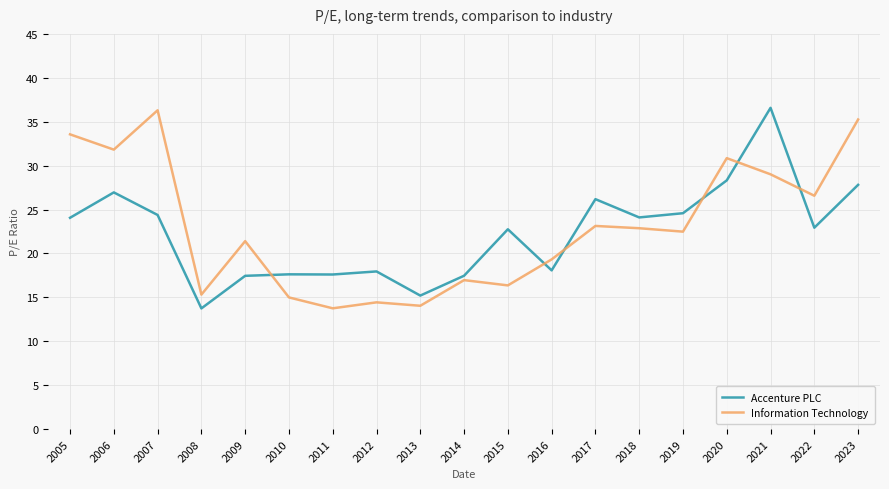

At how many categories does at least one series exceed 28?

6